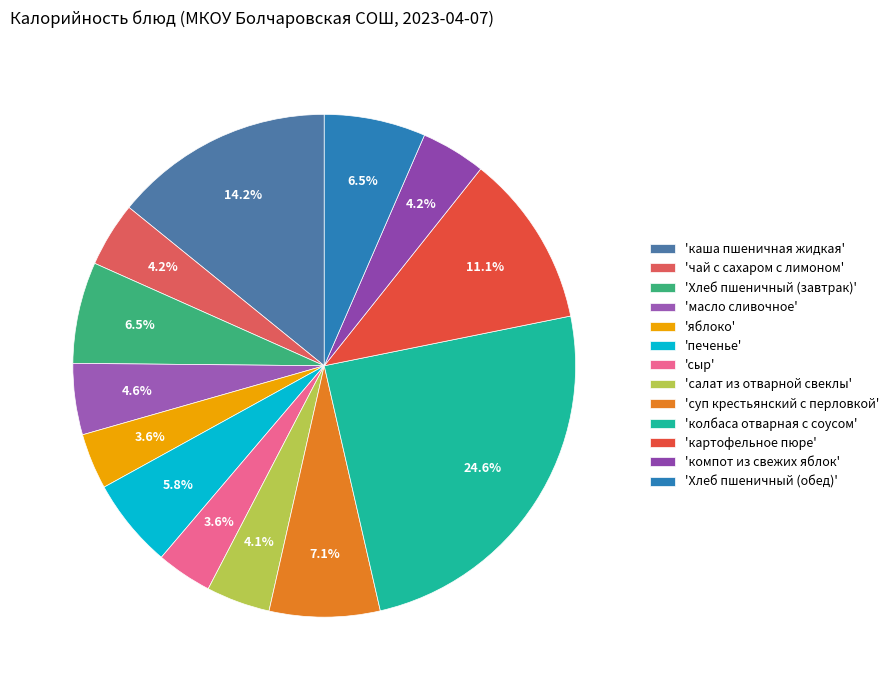

Count the number of slices in the pie.

13